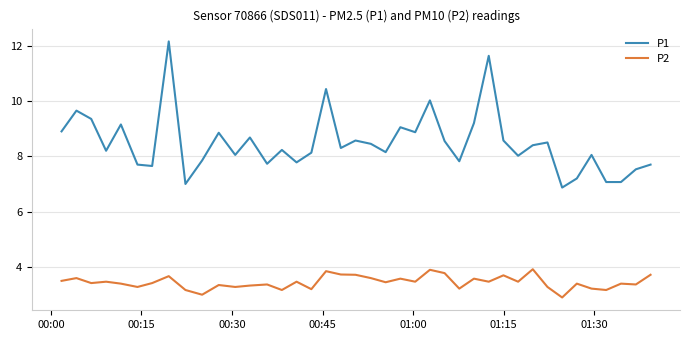

Which series has the largest total across all categories?

P1